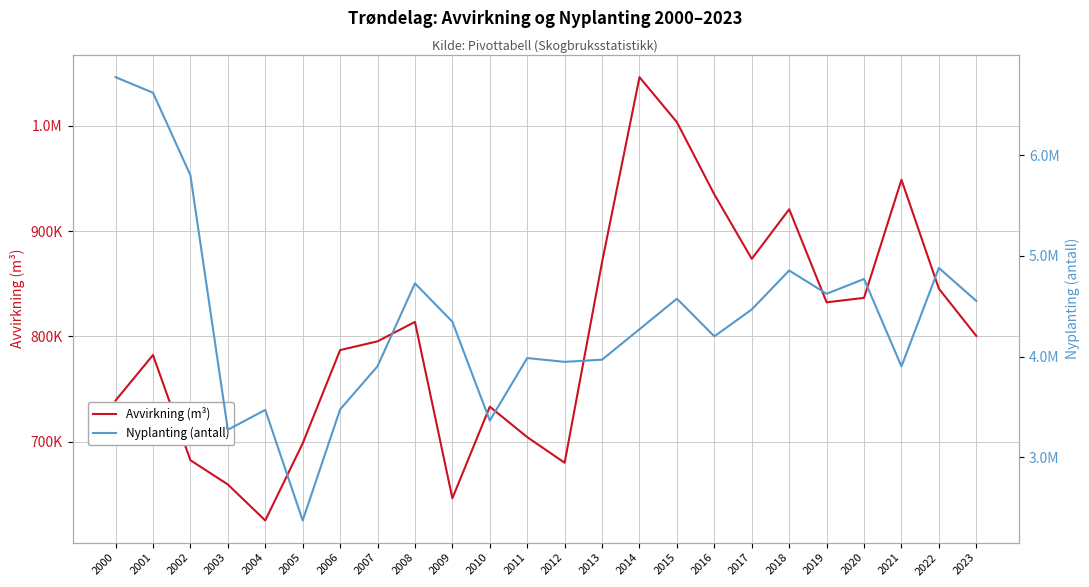

Reading left to right, transcribe all the data shown in this chart.

Avvirkning (m³): 739147	782342	682469	659451	625293	698431	787030	795331	813775	646315	733304	704386	680065	870516	1046122	1003383	934795	873623	920743	832367	836616	948718	845313	800457
Nyplanting (antall): 6776969	6622134	5801712	3271556	3469386	2370166	3473699	3902957	4727511	4345382	3362757	3984574	3946714	3968517	4270889	4574547	4200212	4468082	4854955	4623285	4770709	3901331	4880230	4552476